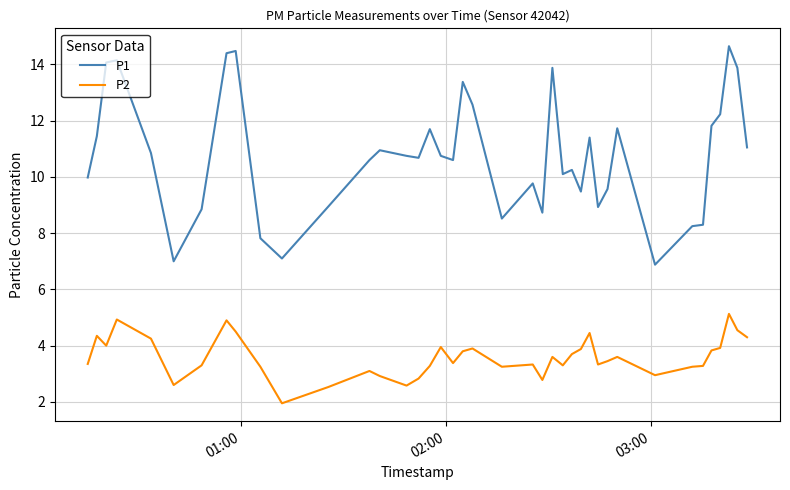

What is the maximum value for P2?

5.1